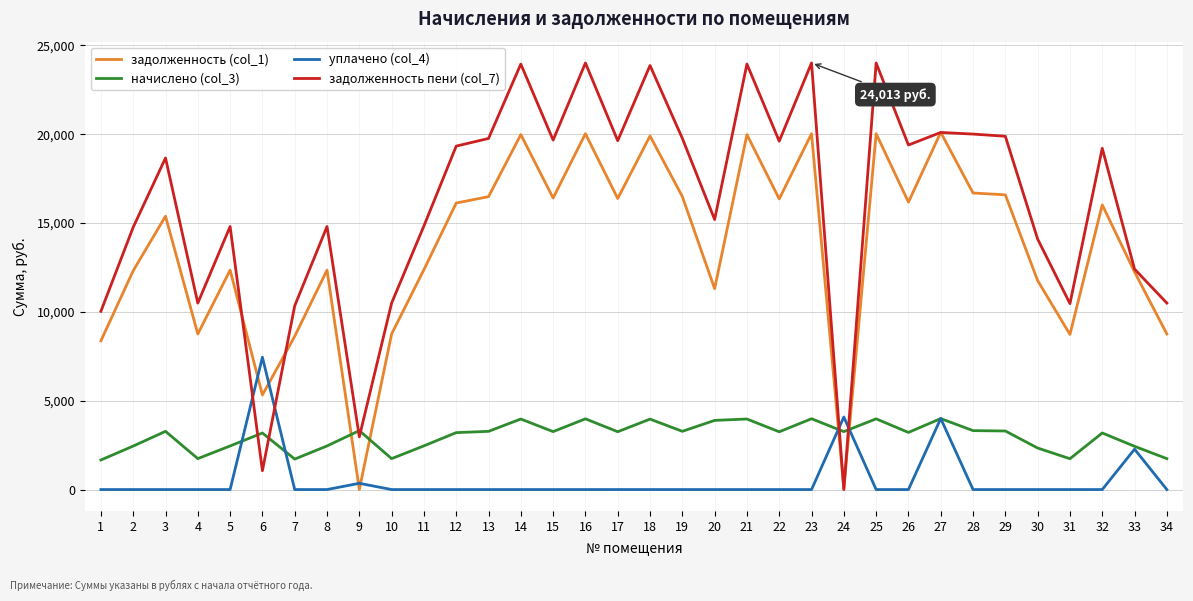

After their last crossing, which series has the higher values: задолженность (col_1) or уплачено (col_4)?

задолженность (col_1)